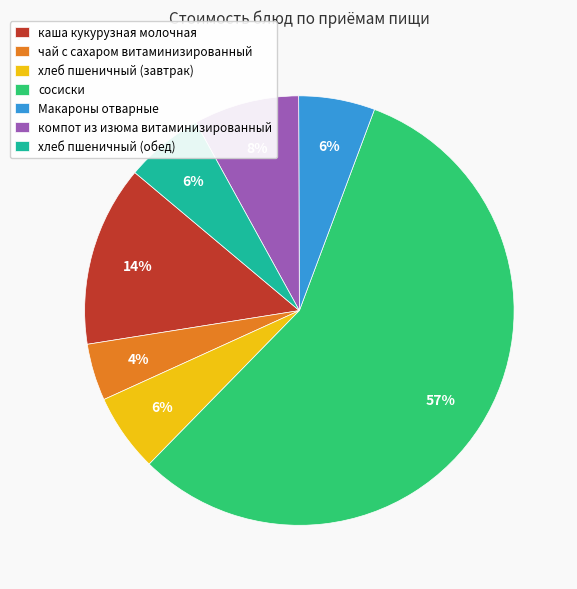

Which has a higher value, чай с сахаром витаминизированный or каша кукурузная молочная?

каша кукурузная молочная